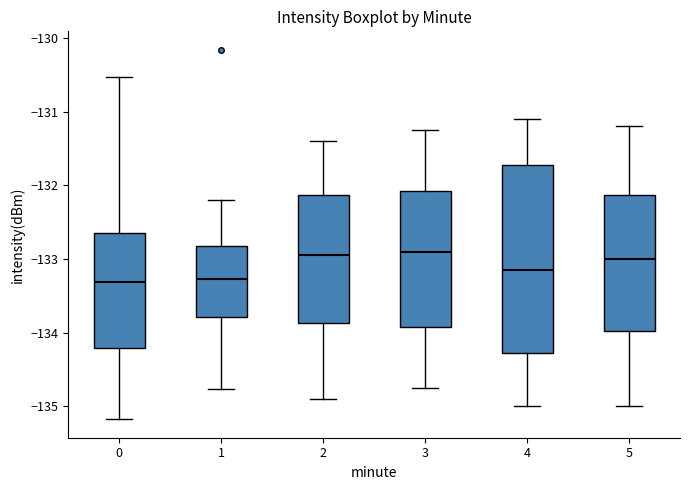

Comparing the boxes themselves (not the whiskers), which one is the tallest?

4